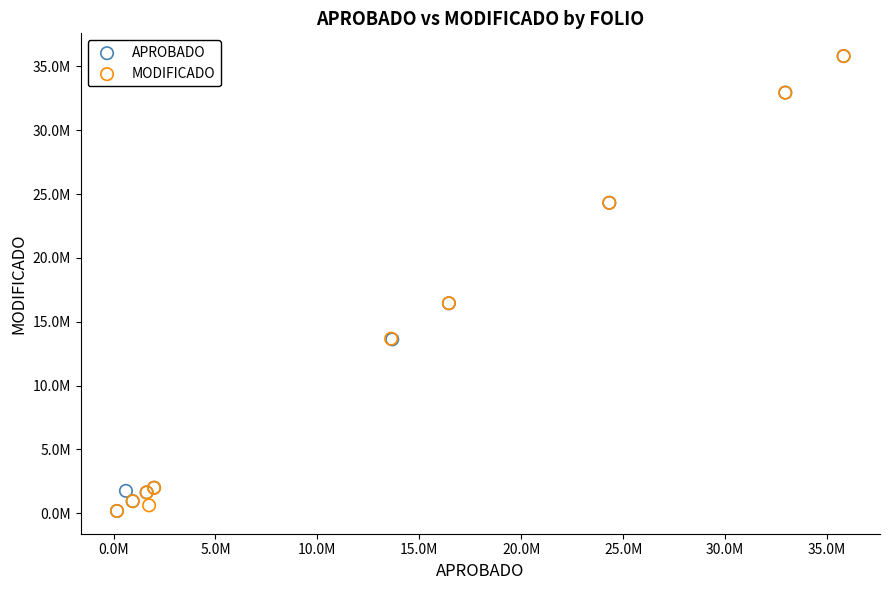

What are all the series names shown in the legend?

APROBADO, MODIFICADO